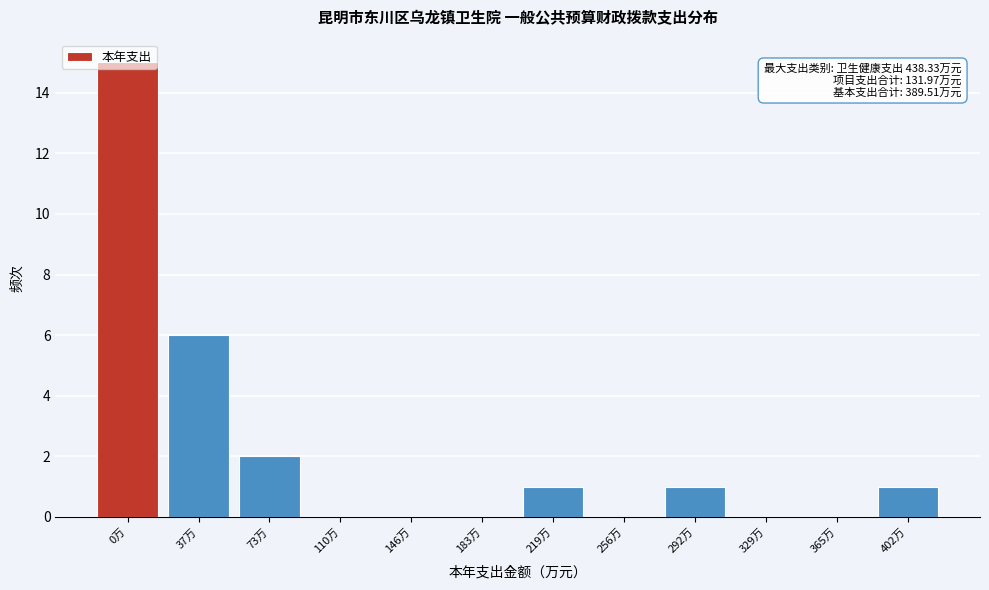

True or false: the data shows -10 at 146万.

False